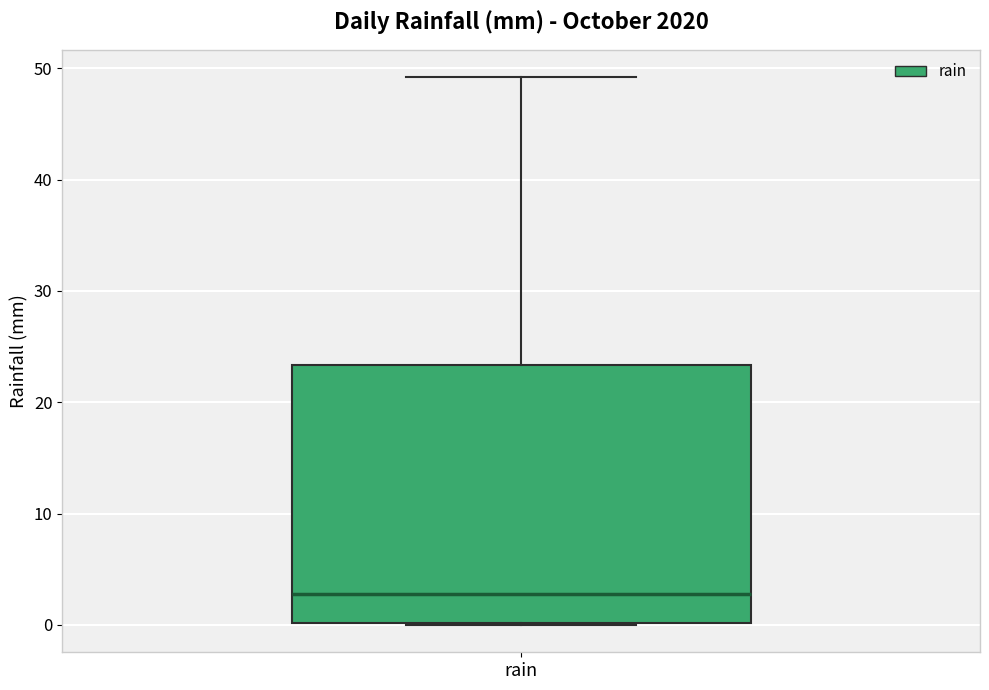

Transcribe this box plot: give where the median line is, the range the box spans, and where the two whiskers end, as read against the y-axis. The values are not printed on the chart, so give them approximately, as read against the axis.

median 3, box 0 to 23, whiskers 0 to 49